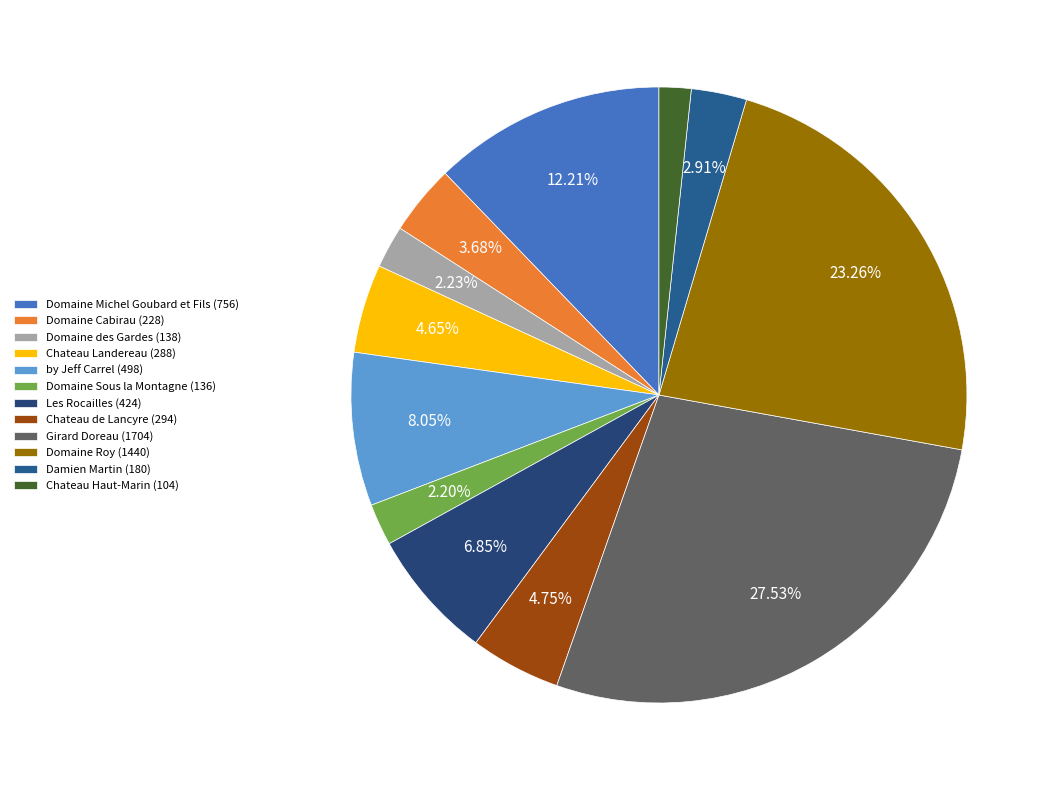

Is the sum of Chateau Landereau and by Jeff Carrel greater than half?

No